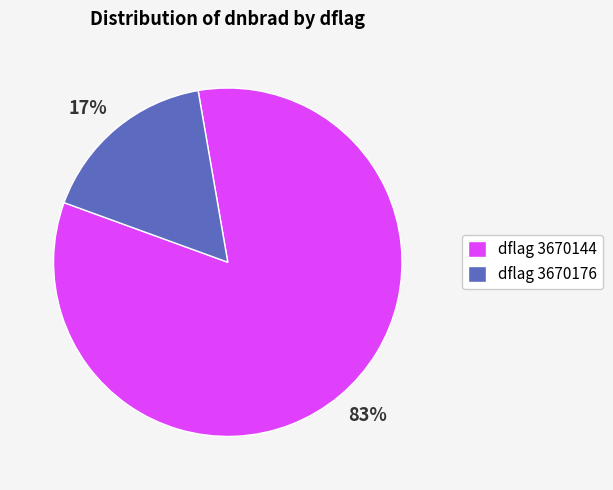

True or false: dflag 3670176 accounts for 17% of the total.

True